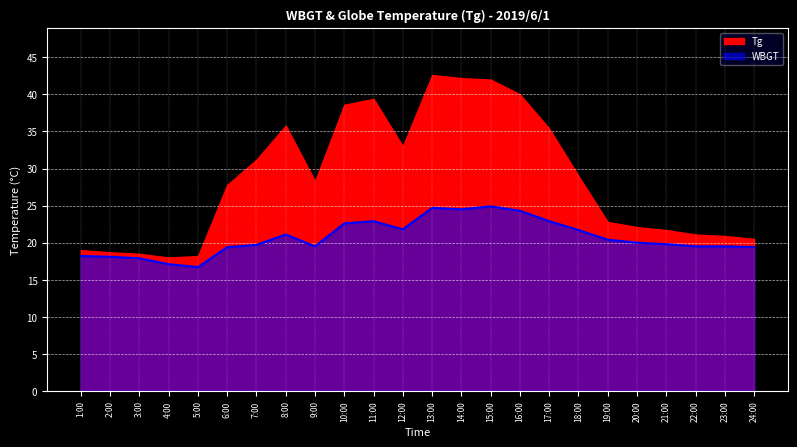

Approximately how many times larger is the value at 13:00 compared to 11:00?

1.1